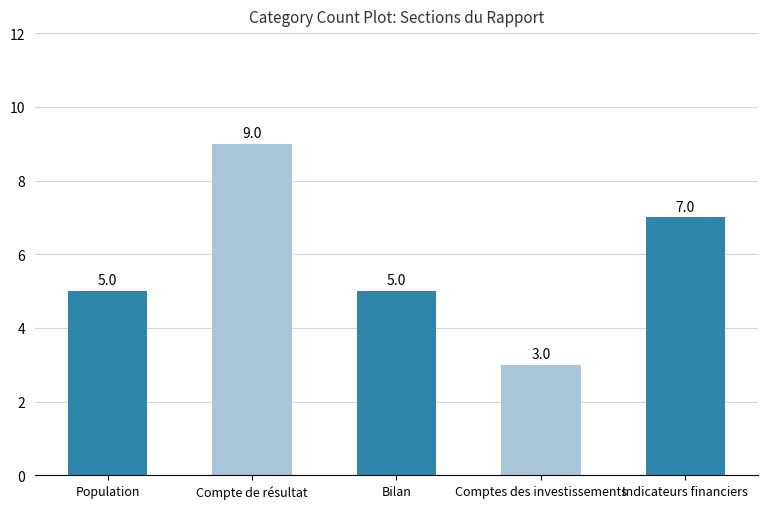

The value at Compte de résultat is 9. True or false?

True